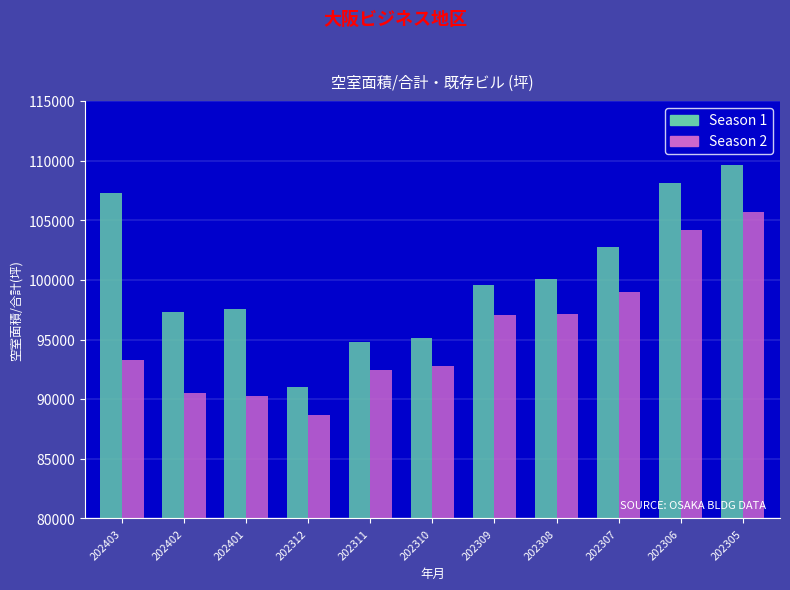

What is the sum of the Season 1 values at 202305 and 202308?

209749